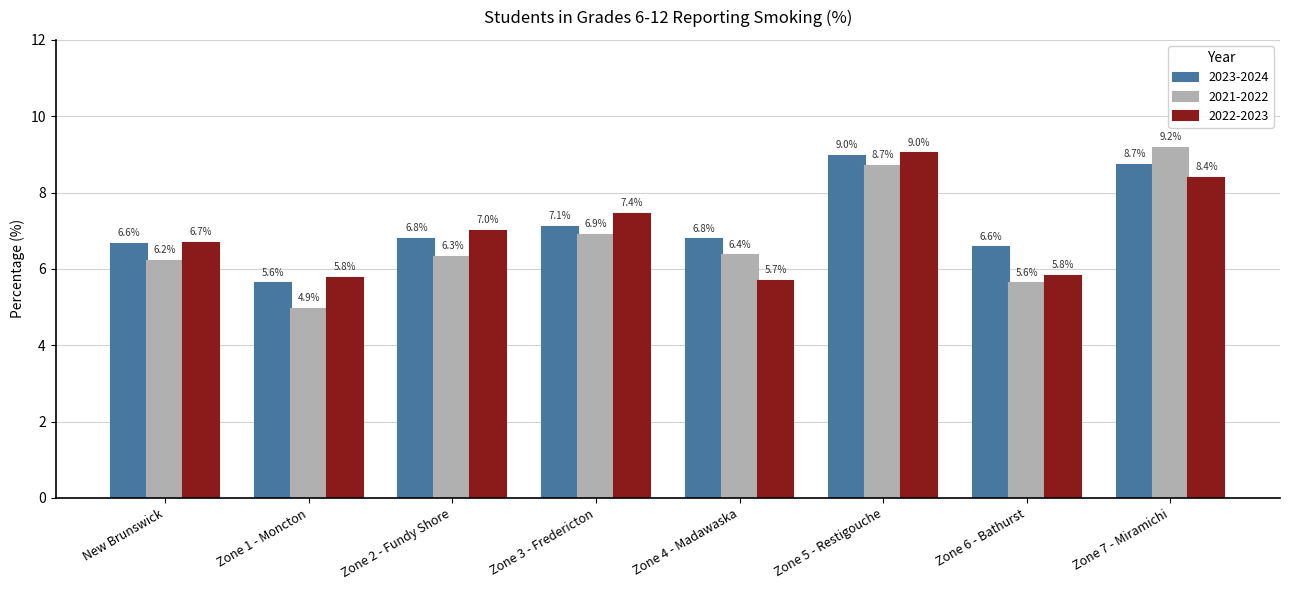

What are all the series names shown in the legend?

2023-2024, 2021-2022, 2022-2023